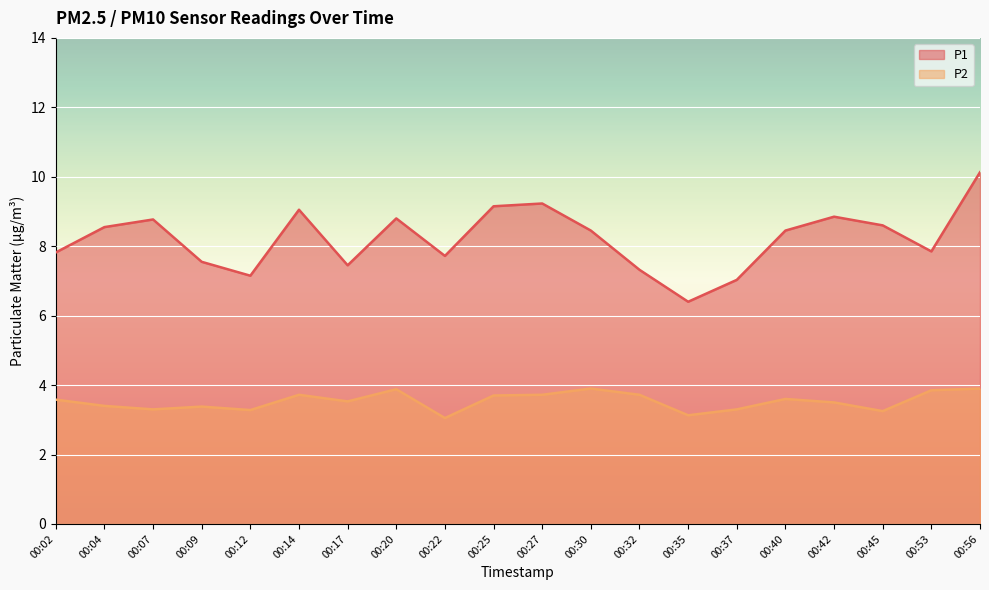

At which label does P1 first exceed 8?

00:04